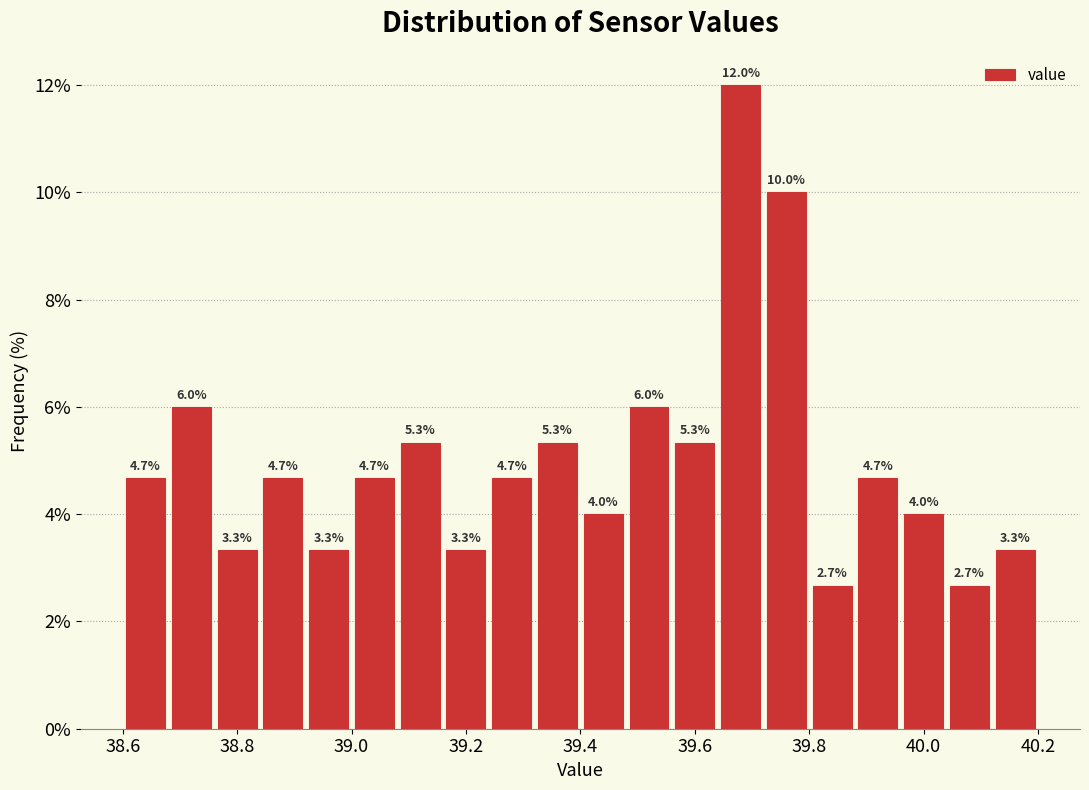

Over which range of the x-axis is the bar tallest?

39.64 to 39.72